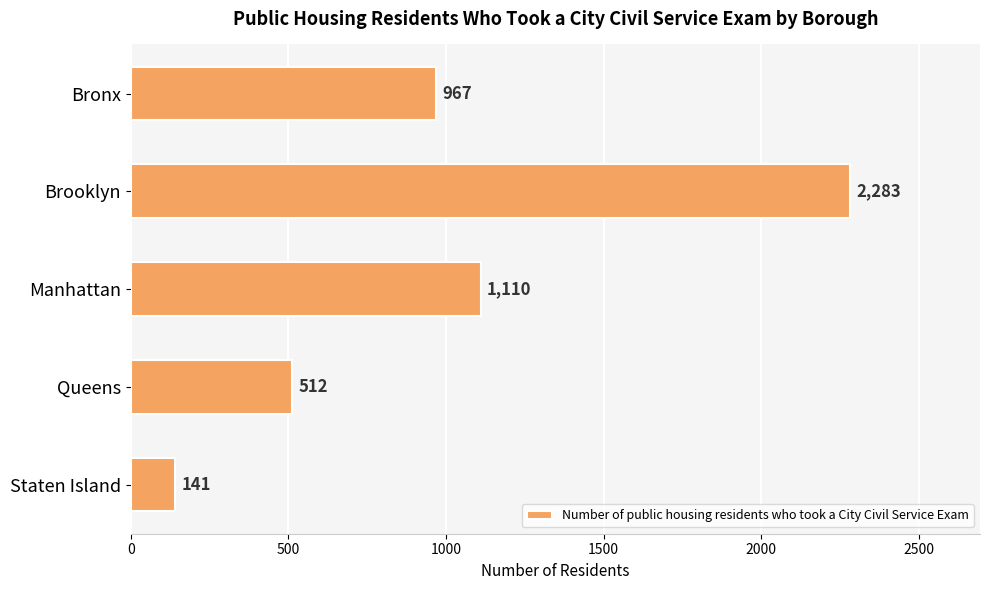

Which has a higher value, Queens or Brooklyn?

Brooklyn